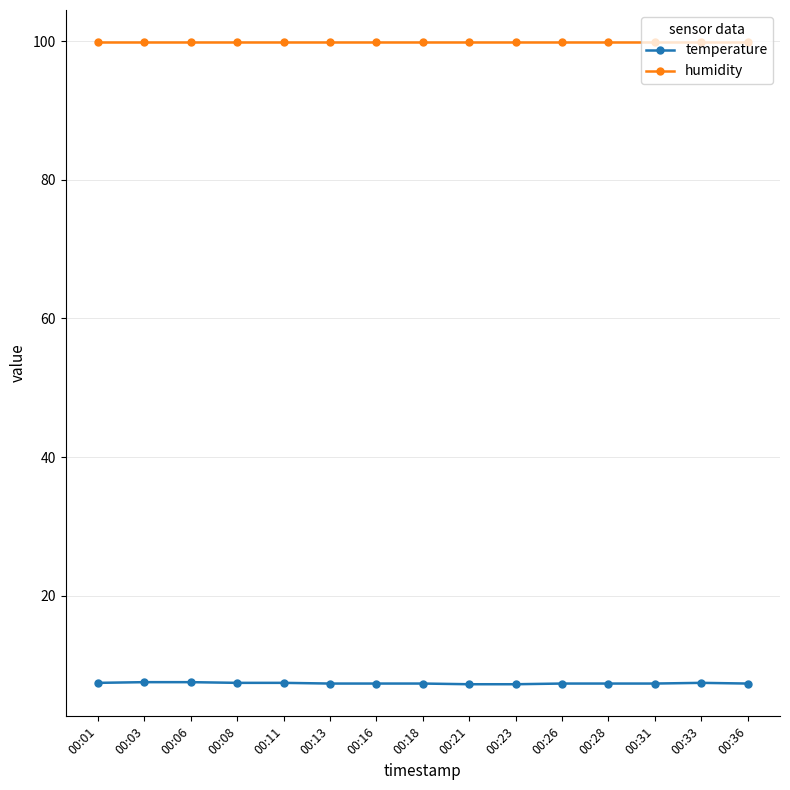

Read the temperature value at 00:11.

7.4